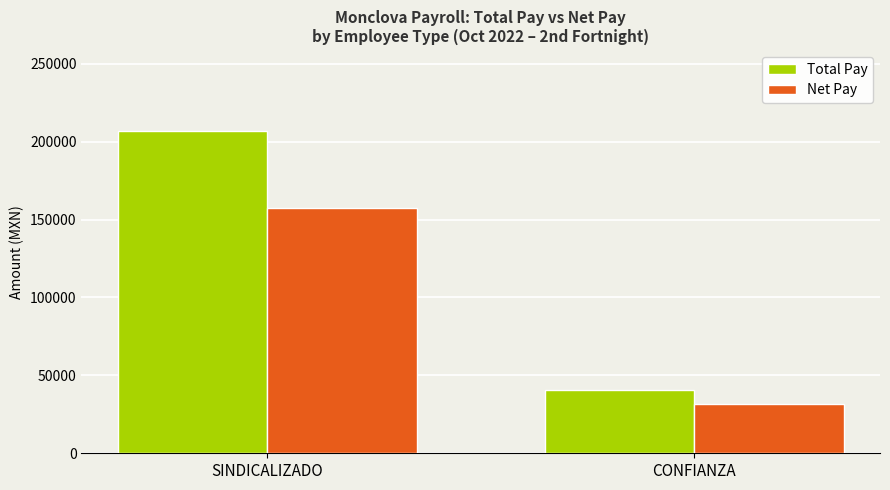

Reading left to right, list all the values displayed in this chart.

Total Pay: SINDICALIZADO=207043.0	CONFIANZA=40494.9
Net Pay: SINDICALIZADO=157539.0	CONFIANZA=31591.4